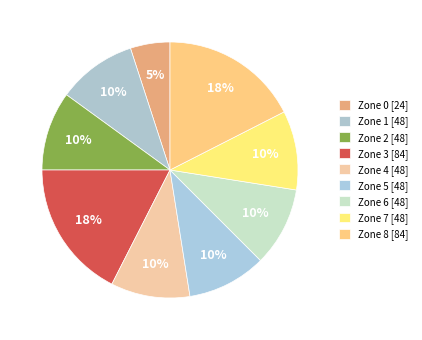

Do Zone 0 and Zone 2 together represent more than half of the pie?

No